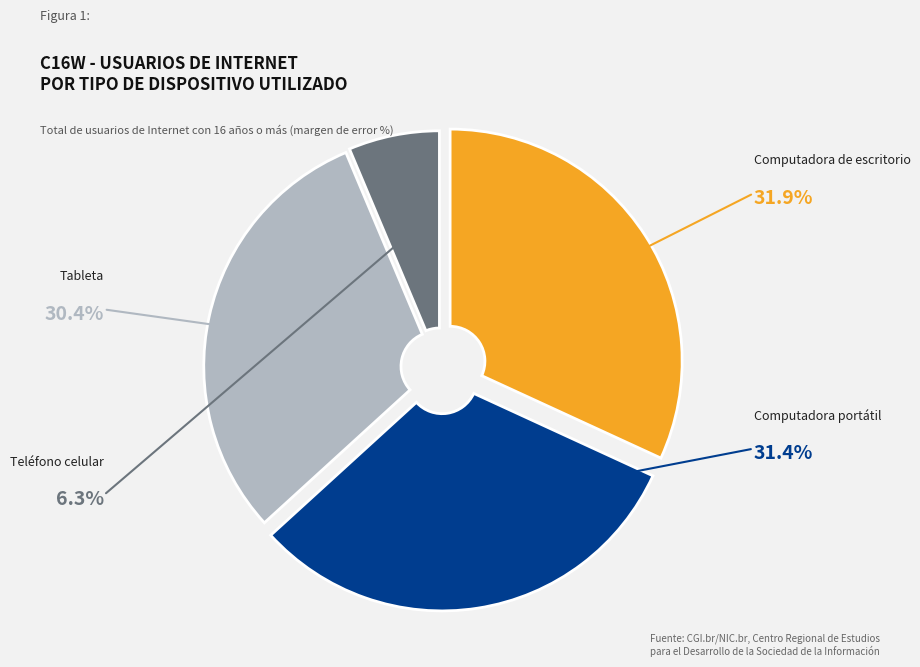

Does Computadora portátil account for over 50% of the chart?

No